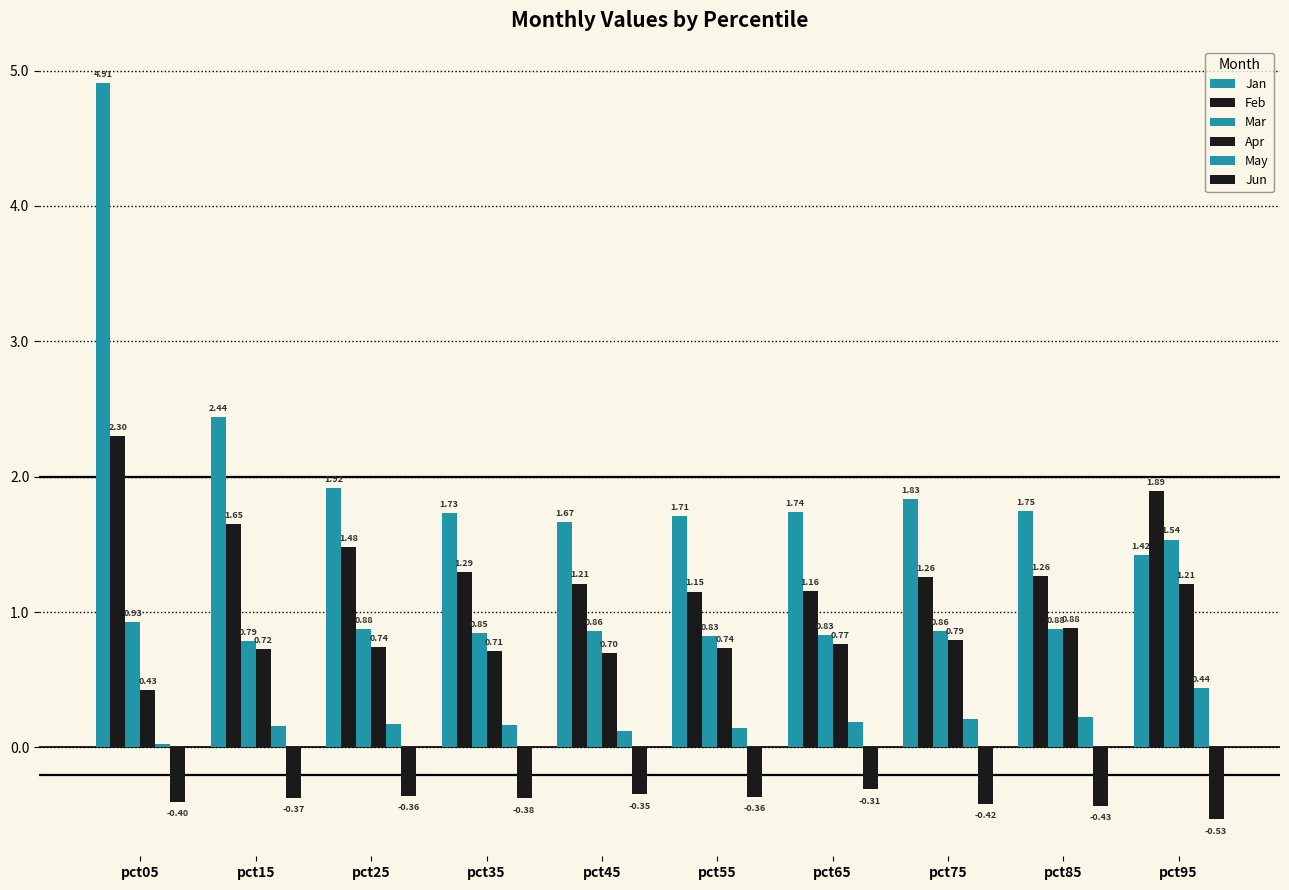

Count the number of categories in the chart.

10